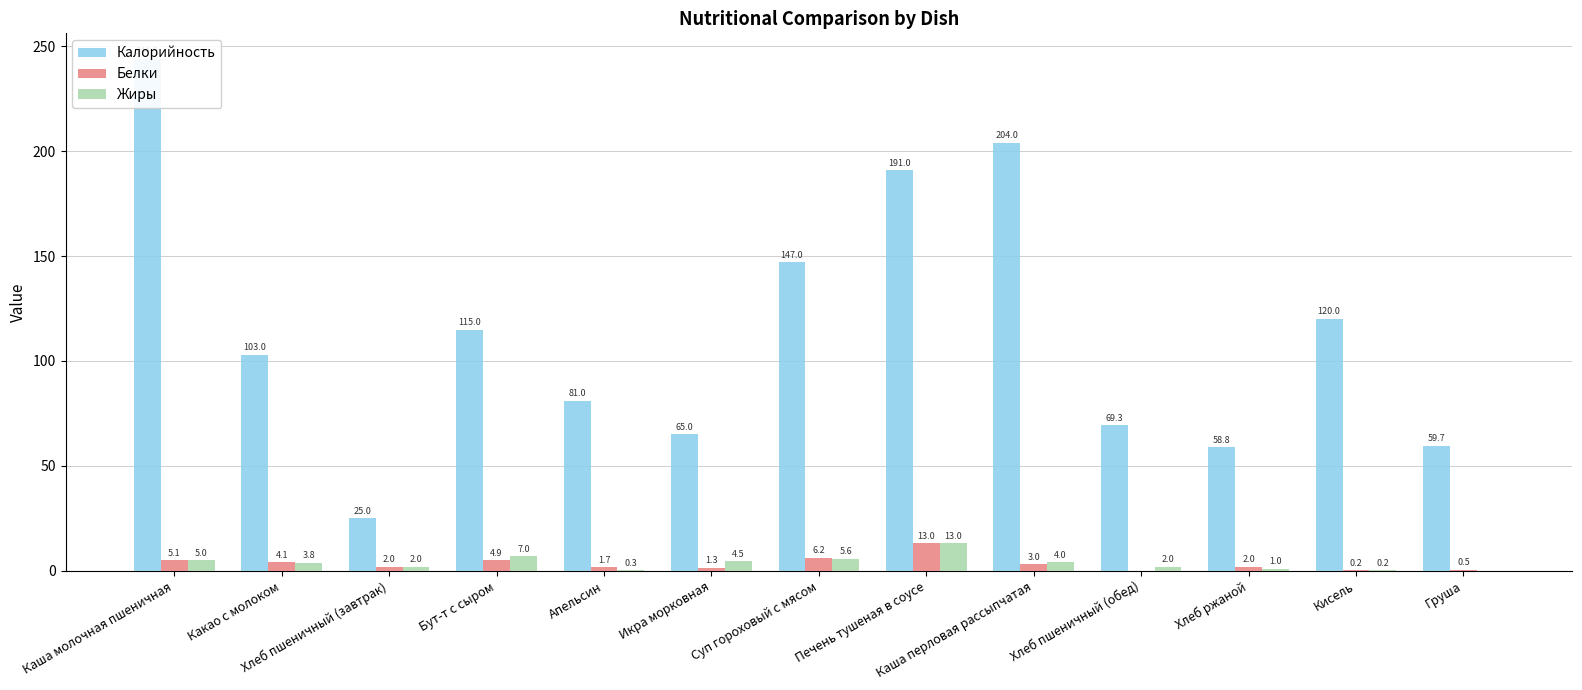

What is the spread (max minus min) of values at Апельсин?

80.7